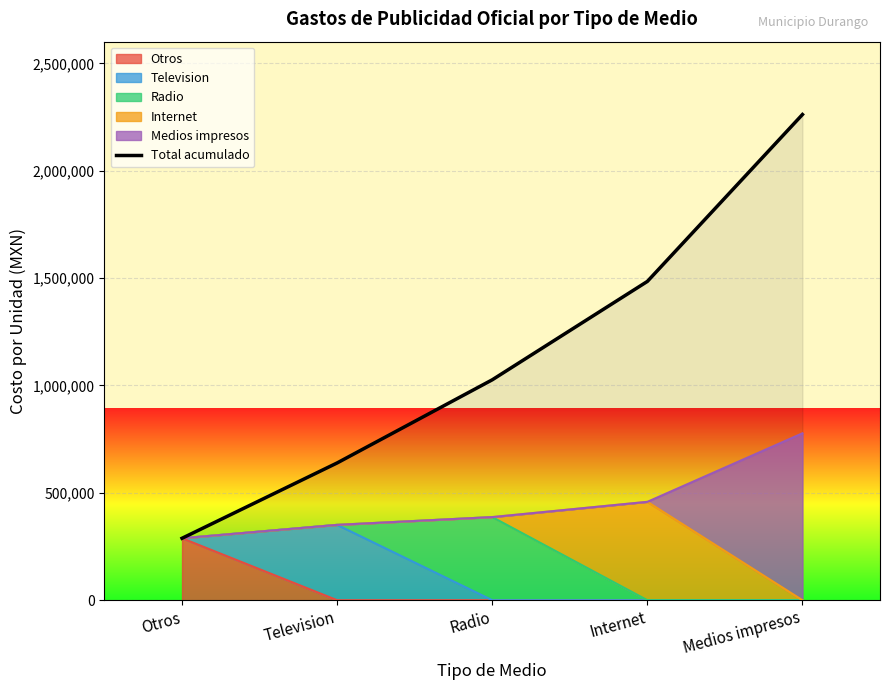

True or false: there are more than 2 points higher than both neighbors.

False